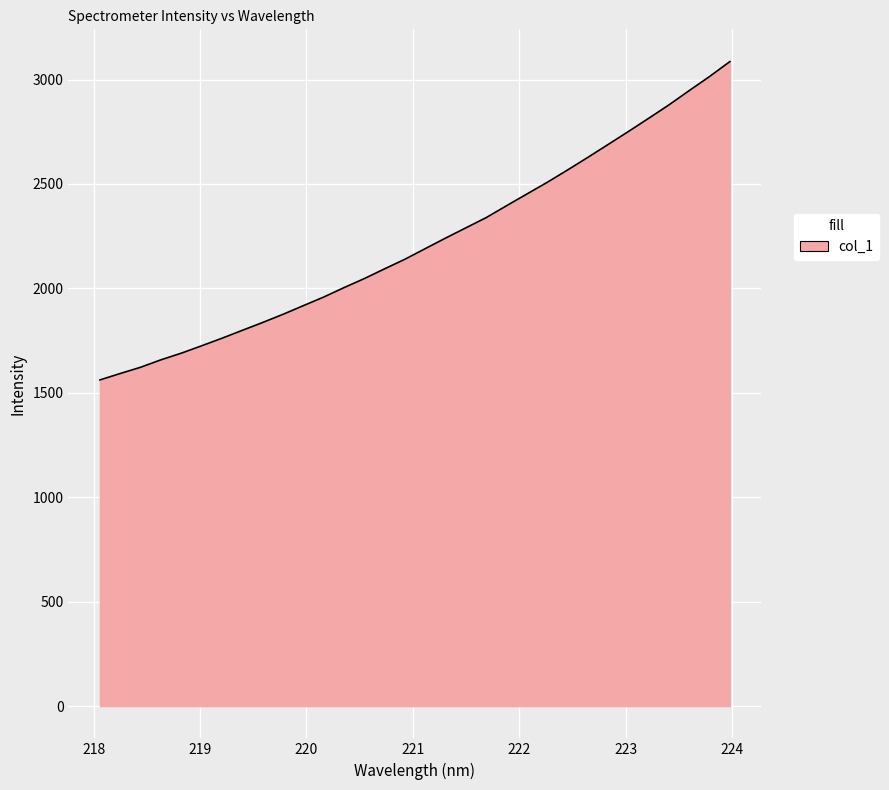

What is the minimum value shown in the chart?

1561.8